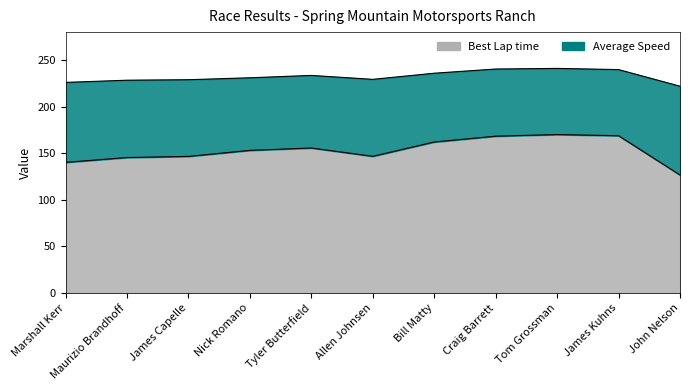

Reading left to right, what are all the values shown in this chart?

Marshall Kerr=140.2	Maurizio Brandhoff=145.4	James Capelle=146.6	Nick Romano=153.1	Tyler Butterfield=155.6	Allen Johnsen=146.7	Bill Matty=162.1	Craig Barrett=168.3	Tom Grossman=170.1	James Kuhns=168.8	John Nelson=126.7